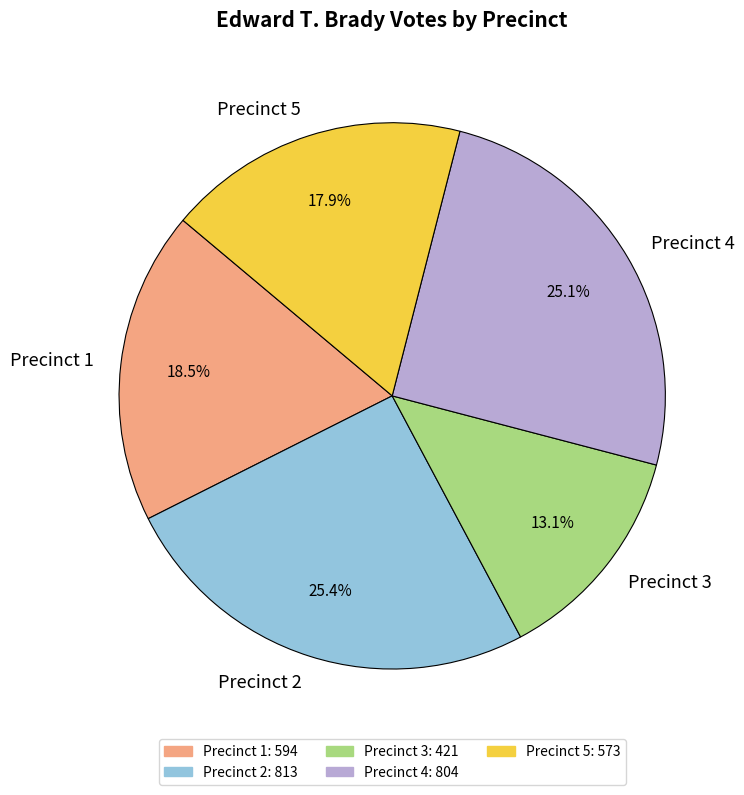

How many segments does this pie chart have?

5